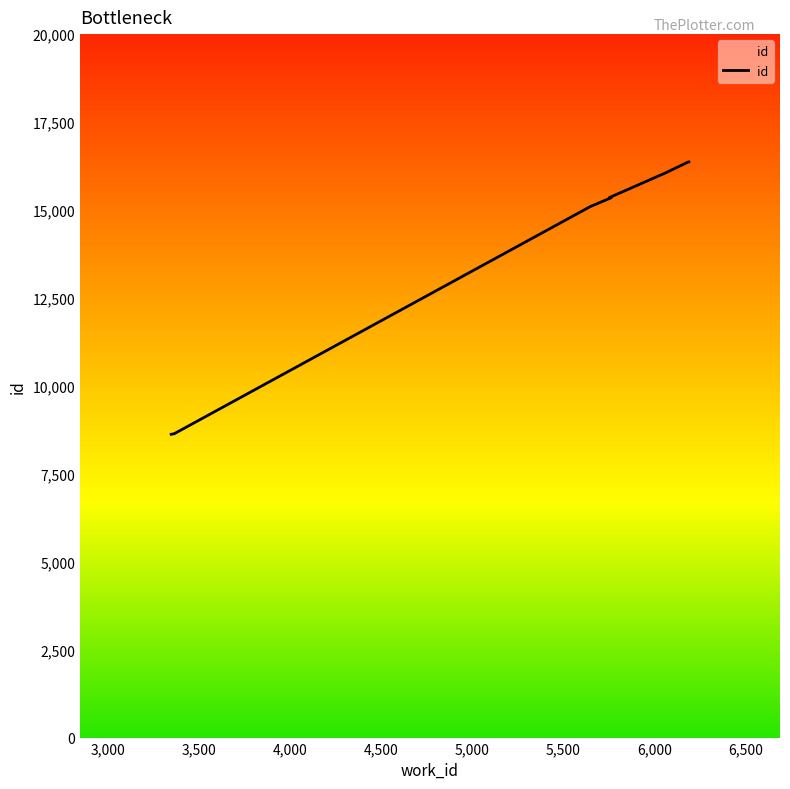

Rank the categories by value from highest to lowest.

6188, 6187, 6182, 6063, 5752, 5762, 5647, 3366, 3349